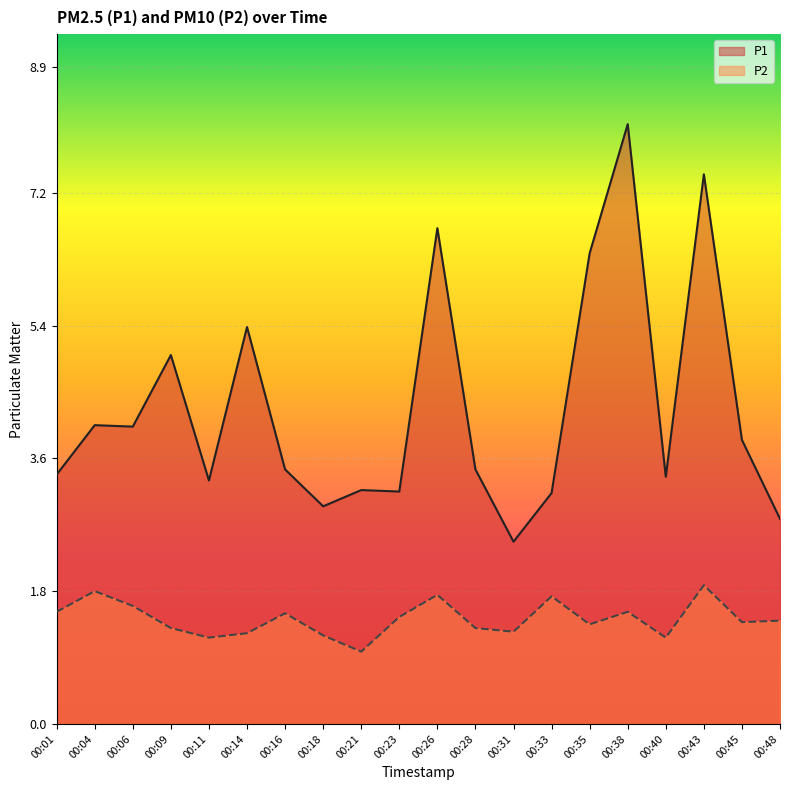

What are all the series names shown in the legend?

P1, P2